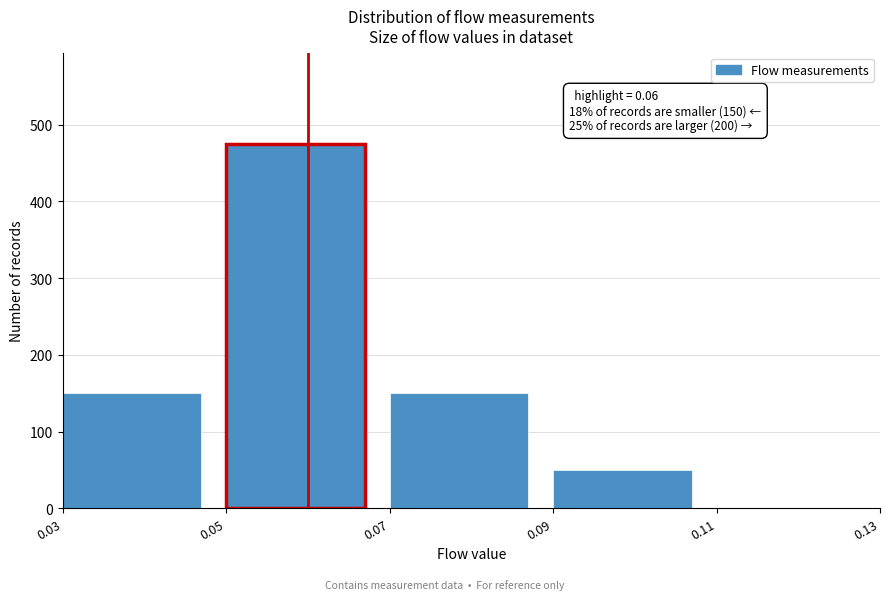

Which range on the x-axis has the tallest bar?

0.05 to 0.07